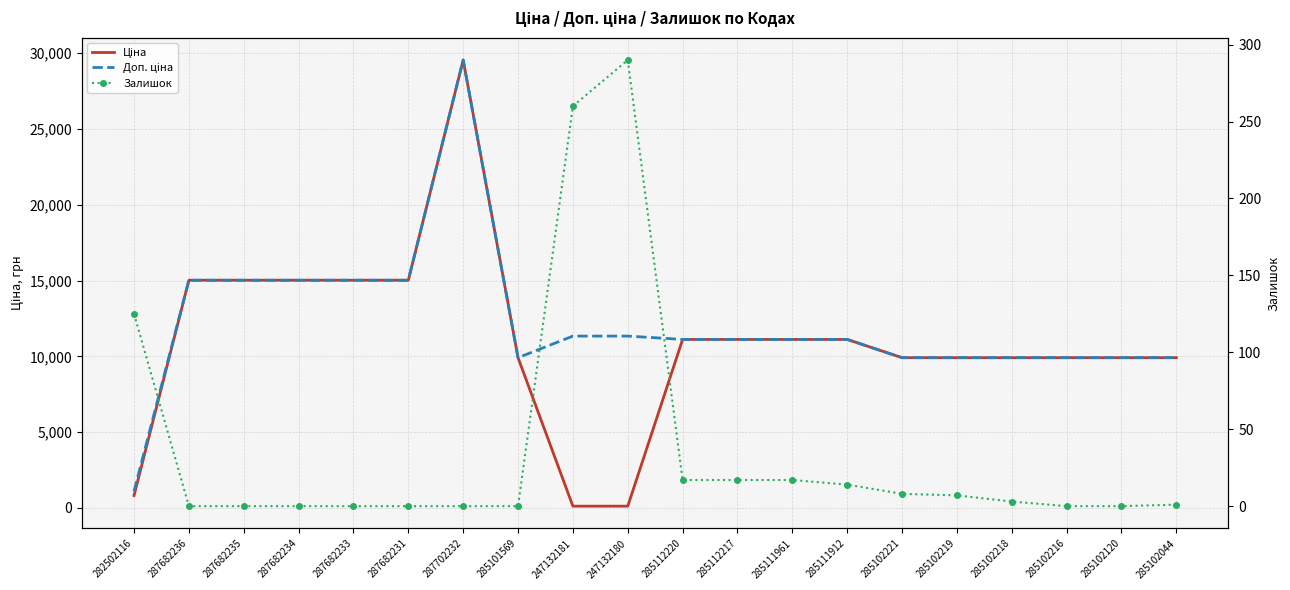

How many lines are shown in the chart?

3